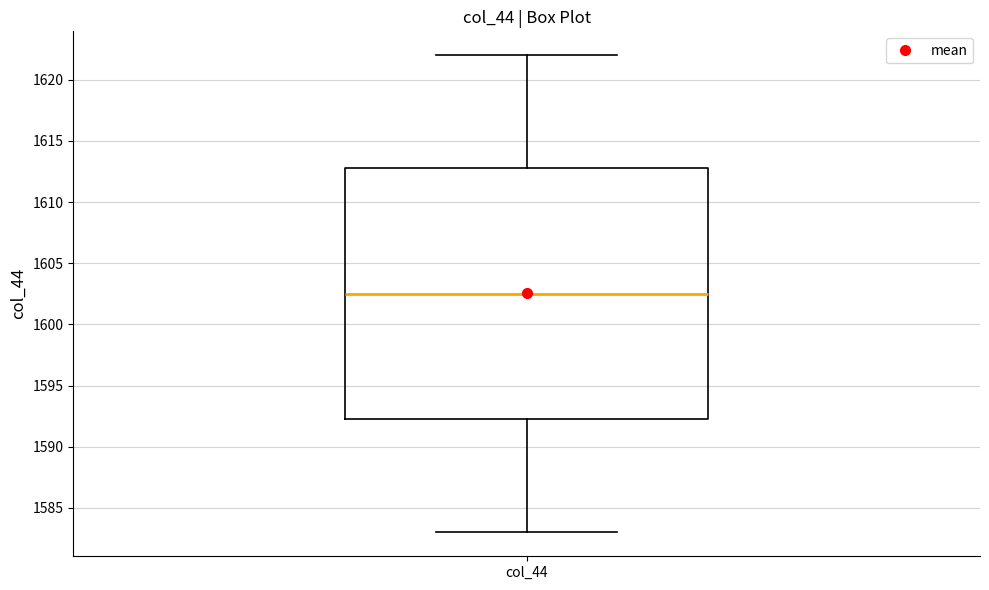

Read this box plot against the y-axis: the position of the median line, the range covered by the box, and the ends of both whiskers. The values are not printed on the chart, so give them approximately, as read against the axis.

median 1602.5, box 1592.5 to 1613.0, whiskers 1583.0 to 1622.0